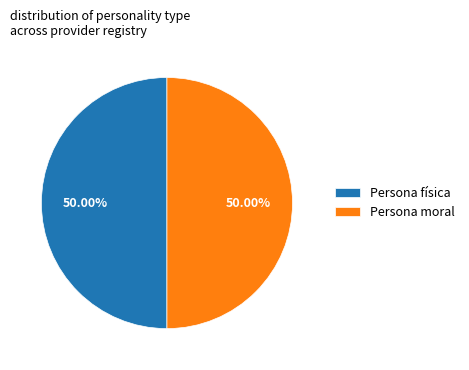

Approximately how many times larger is the value at Persona física compared to Persona moral?

1.0